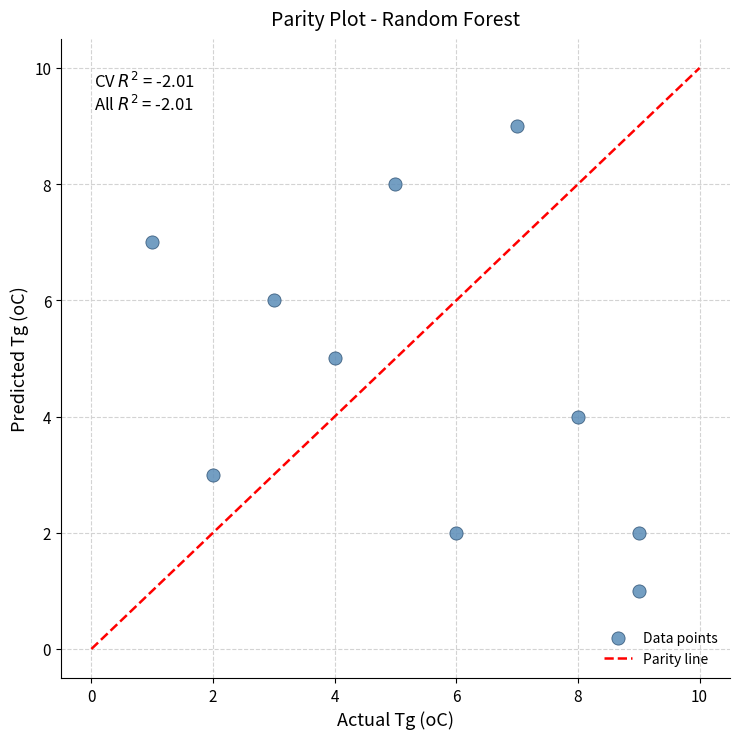

What is the average X value?

5